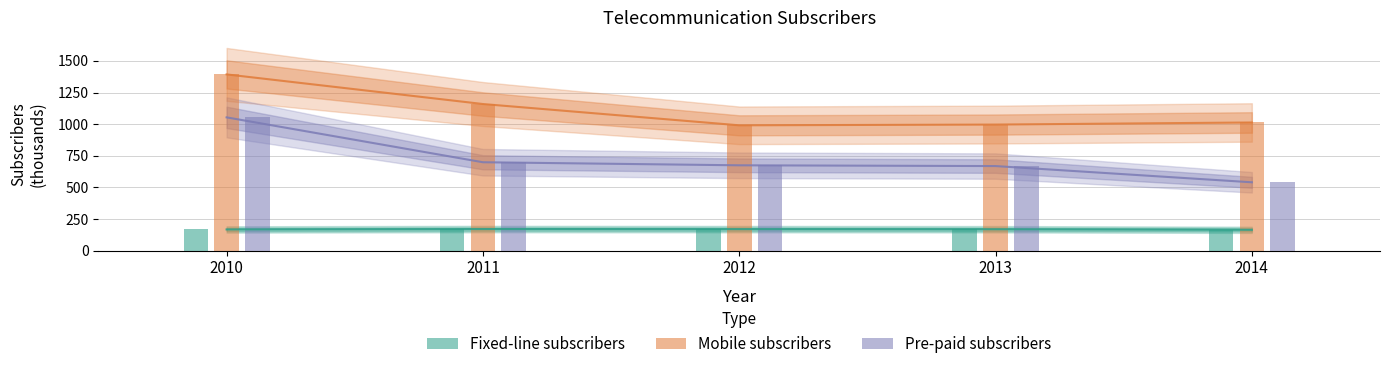

Which label corresponds to the largest value in the chart?

2010